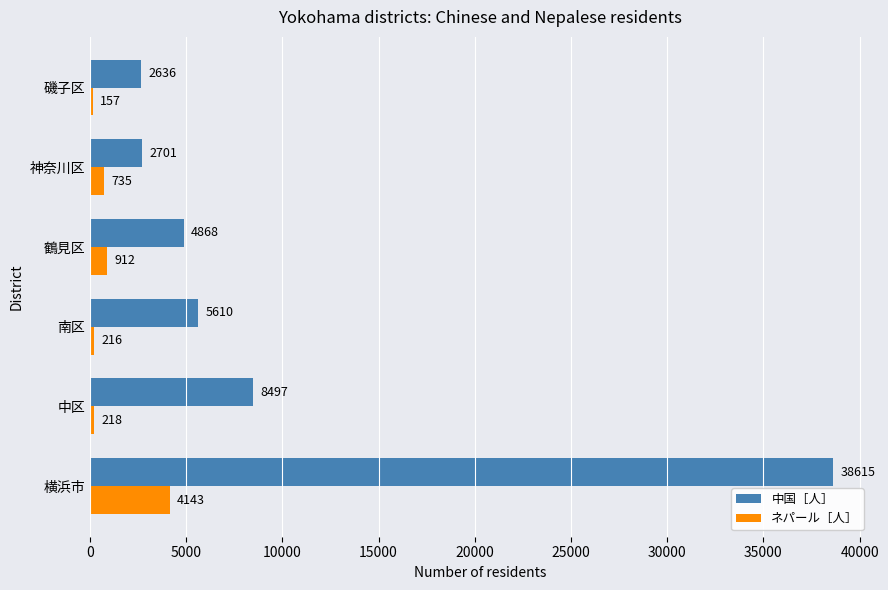

What is the difference between the second highest and second lowest values in the ネパール［人］ series?

696